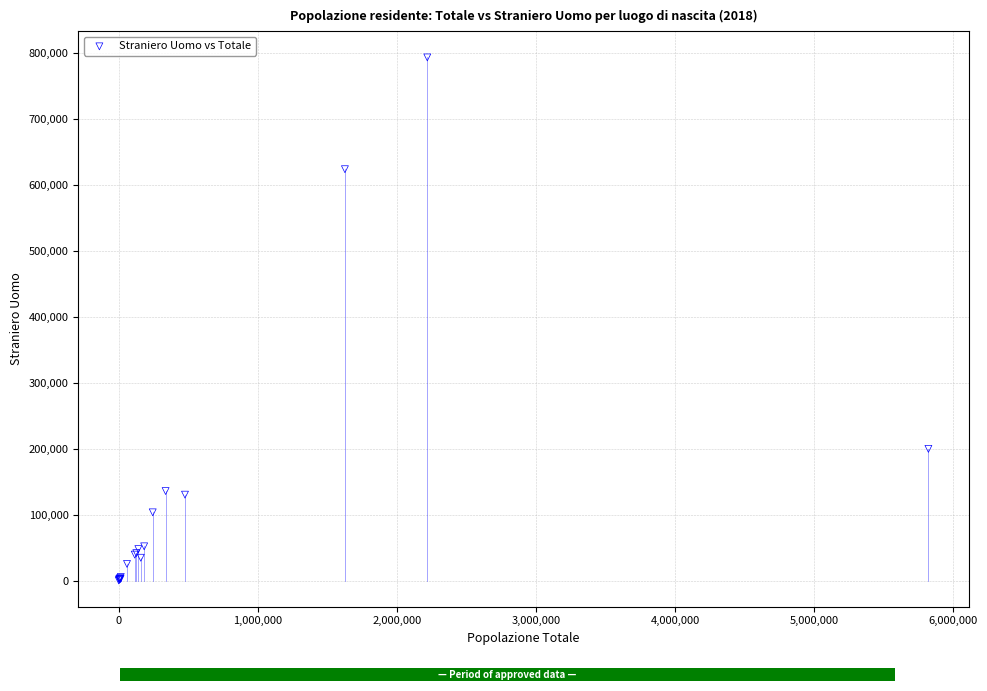

What Y value in the scatter plot is closest to 396800?

199680